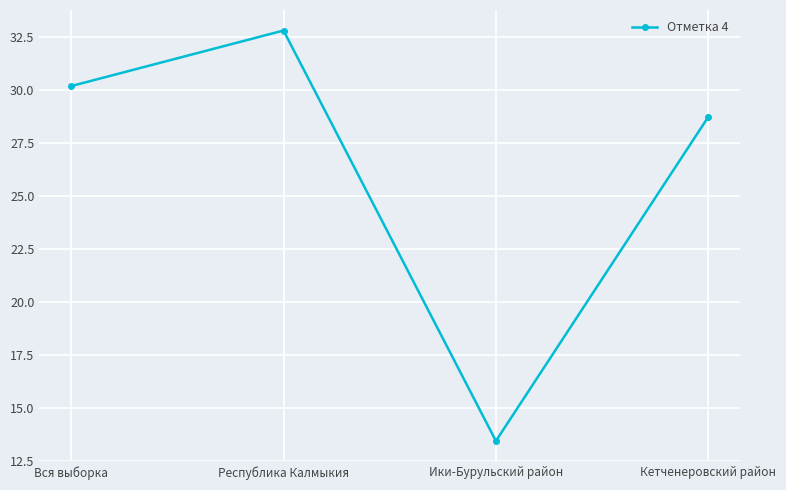

True or false: the data has more than 1 interior local peaks.

False